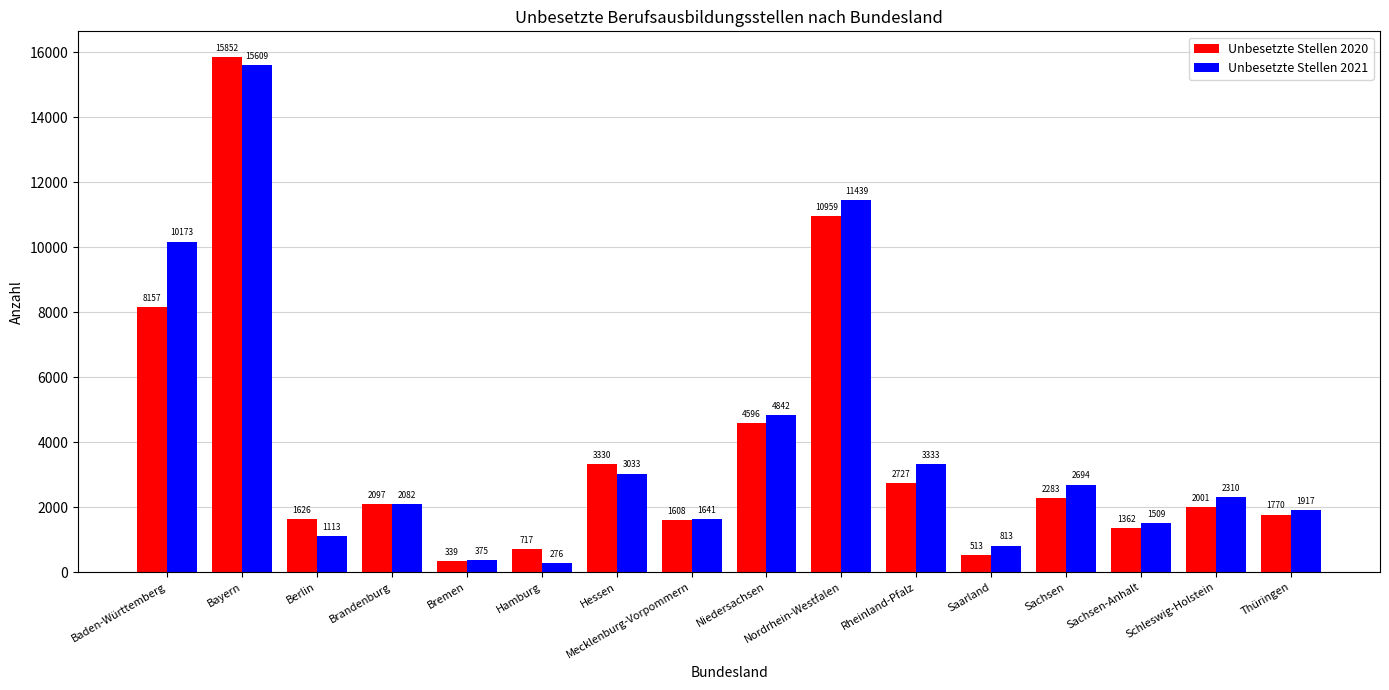

What position from the left is Berlin?

3